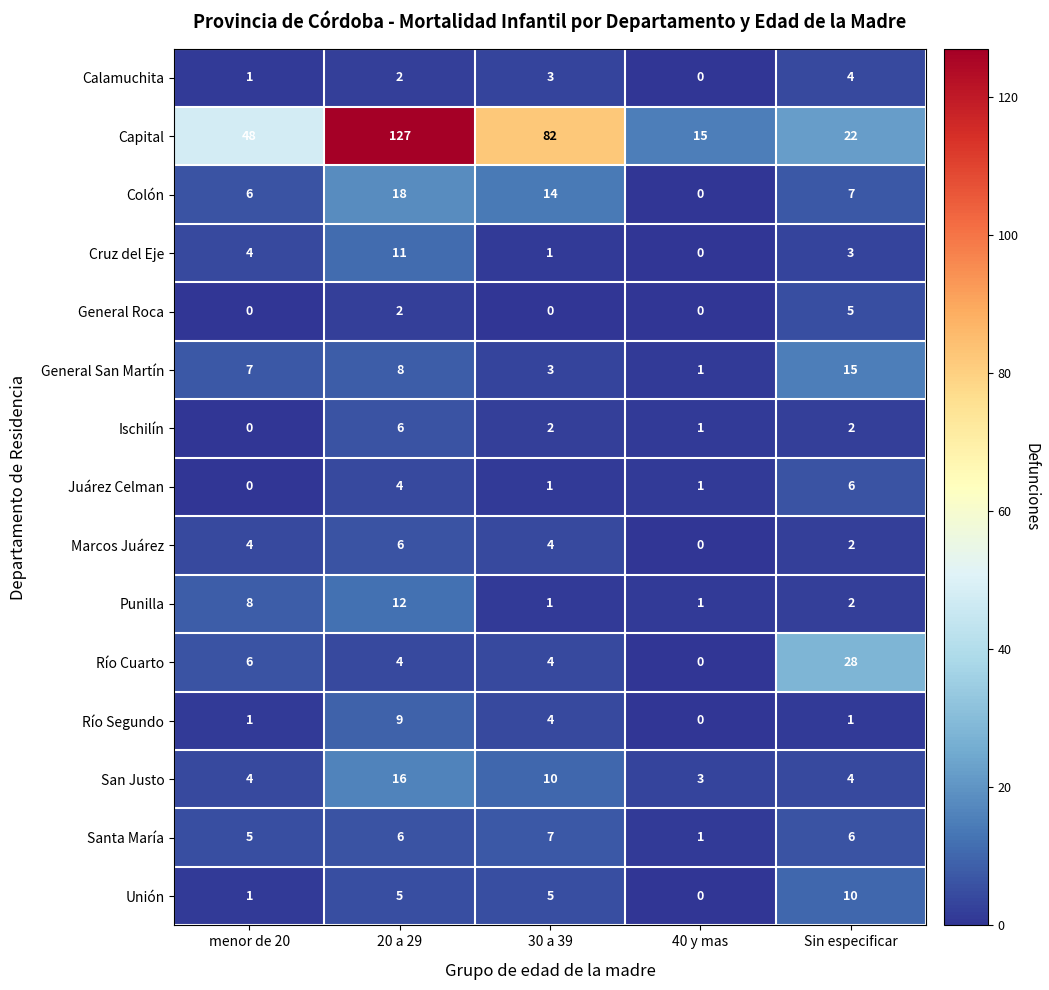

Is the value of Colón at 40 y mas greater than the value of Marcos Juárez at 30 a 39?

No